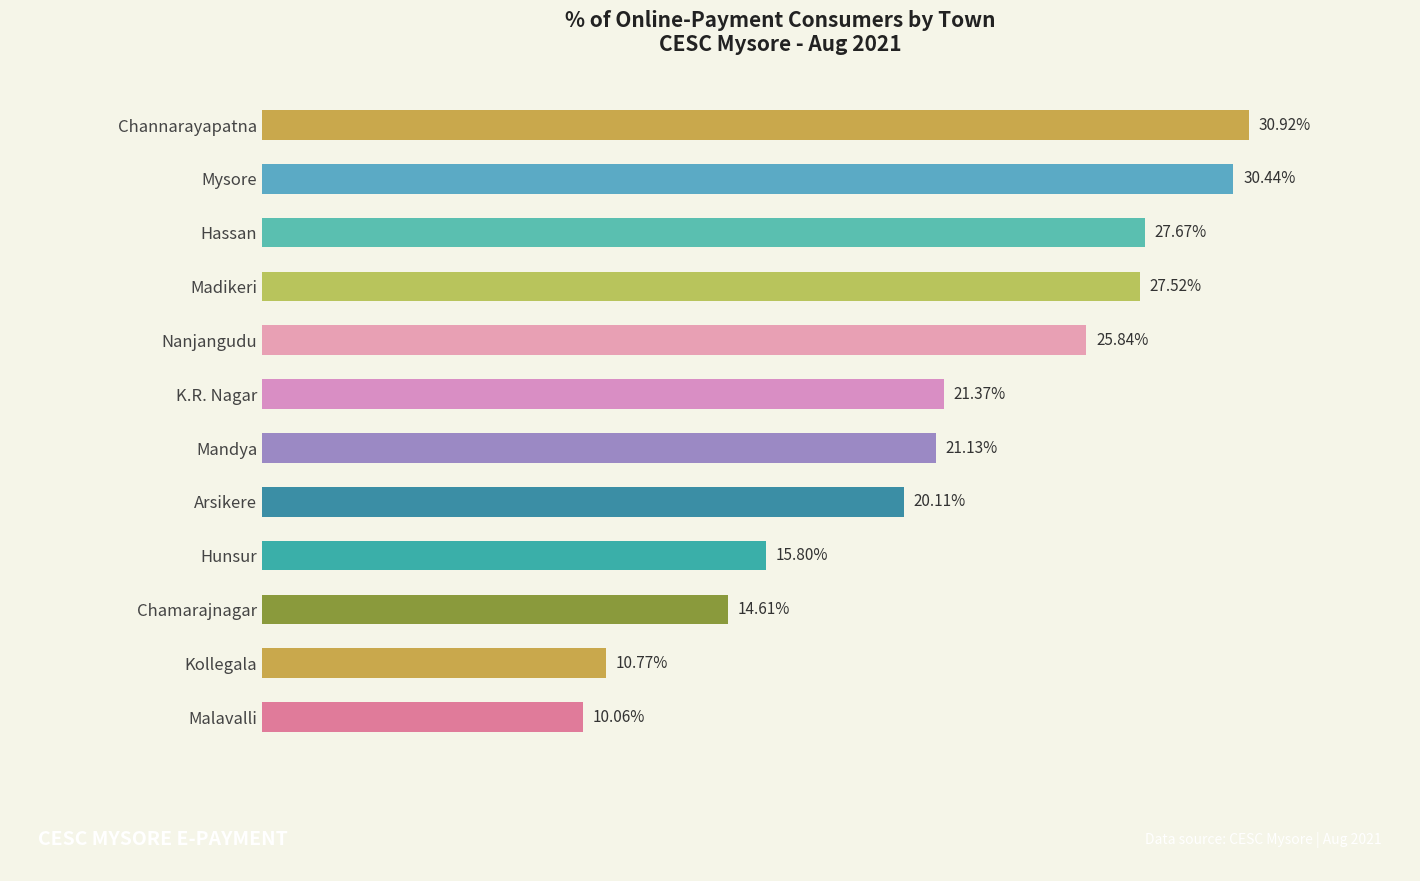

At which category does the chart reach its minimum across all series?

Malavalli